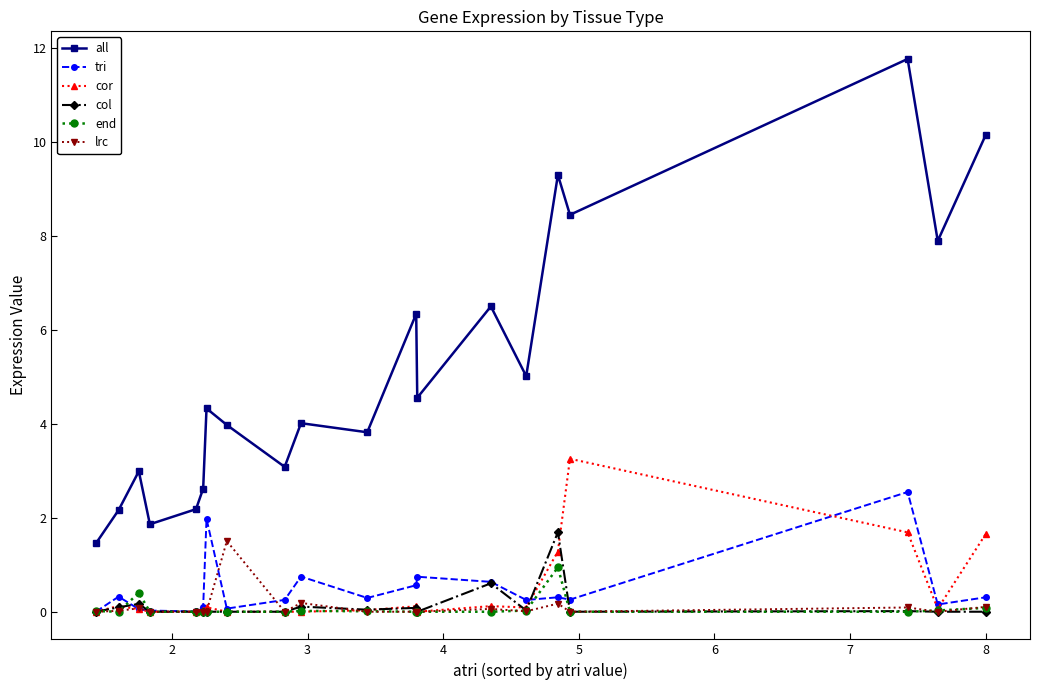

Which series has the largest range (max minus min)?

all